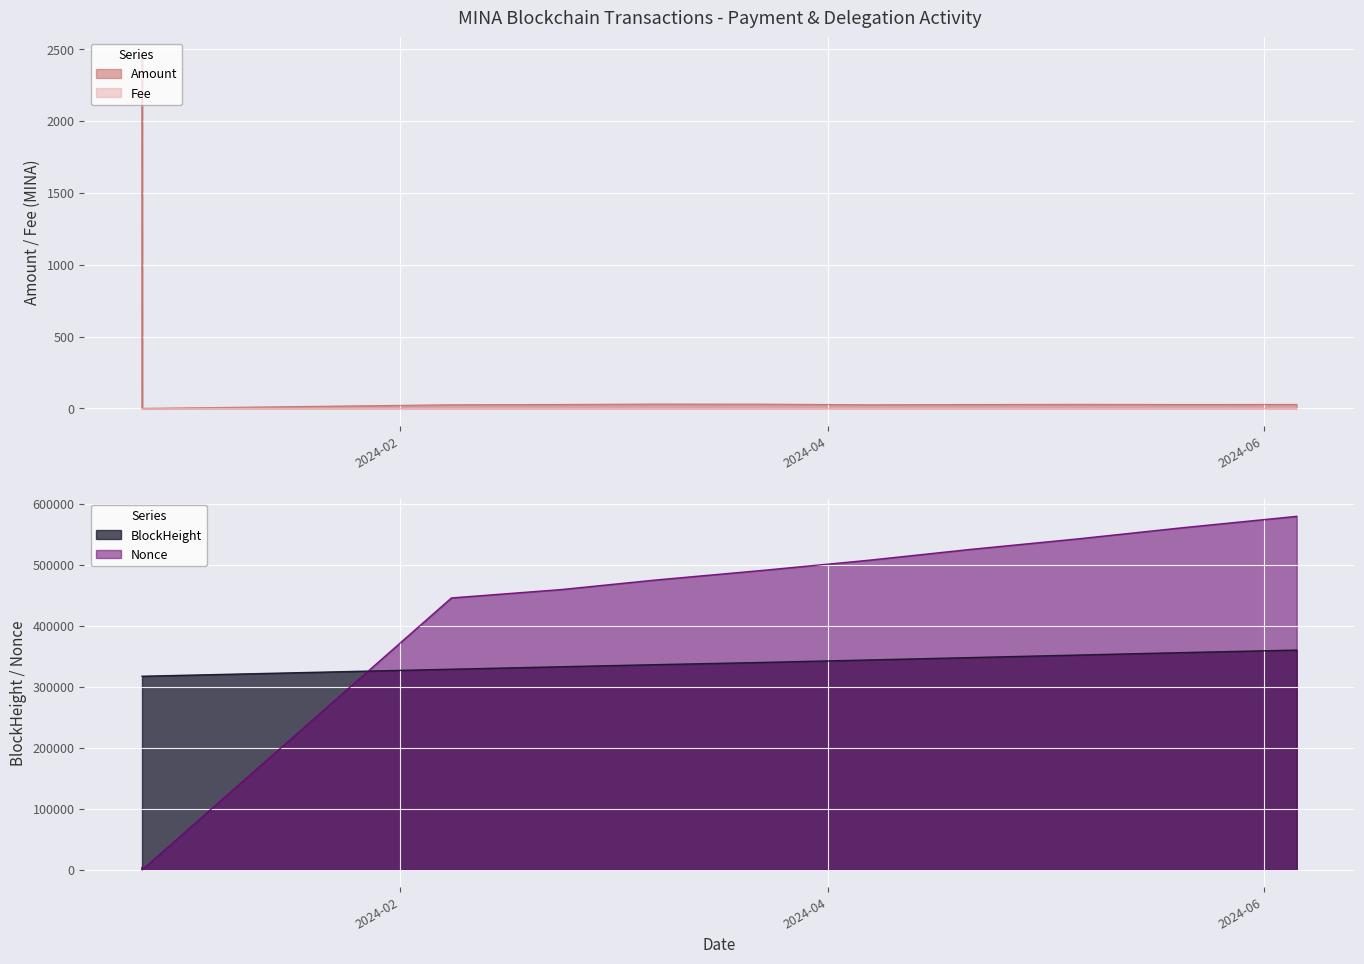

List the labels in order of Fee value, smallest first.

2024-02-08 03:54:00, 2024-02-23 13:57:00, 2024-03-07 12:51:00, 2024-03-22 13:09:00, 2024-04-06 19:15:00, 2024-04-20 20:48:00, 2024-05-05 22:21:00, 2024-05-20 15:42:00, 2024-06-05 15:18:00, 2023-12-26 19:09:00, 2023-12-26 19:33:00, 2023-12-26 19:12:00, 2023-12-26 20:27:00